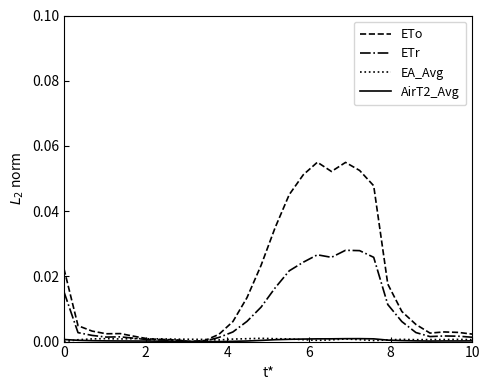

Which series has the widest spread of values?

ETo